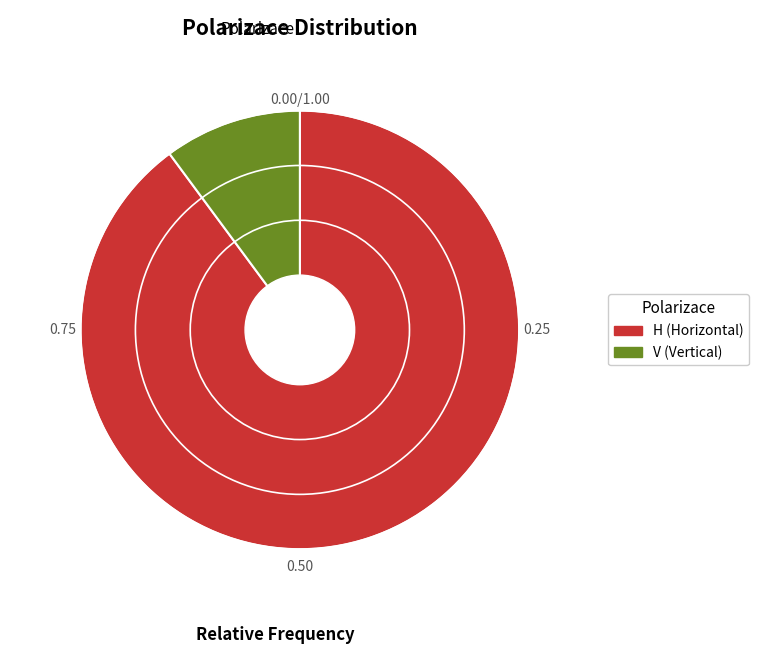

Combined, do V and H account for over 50%?

Yes